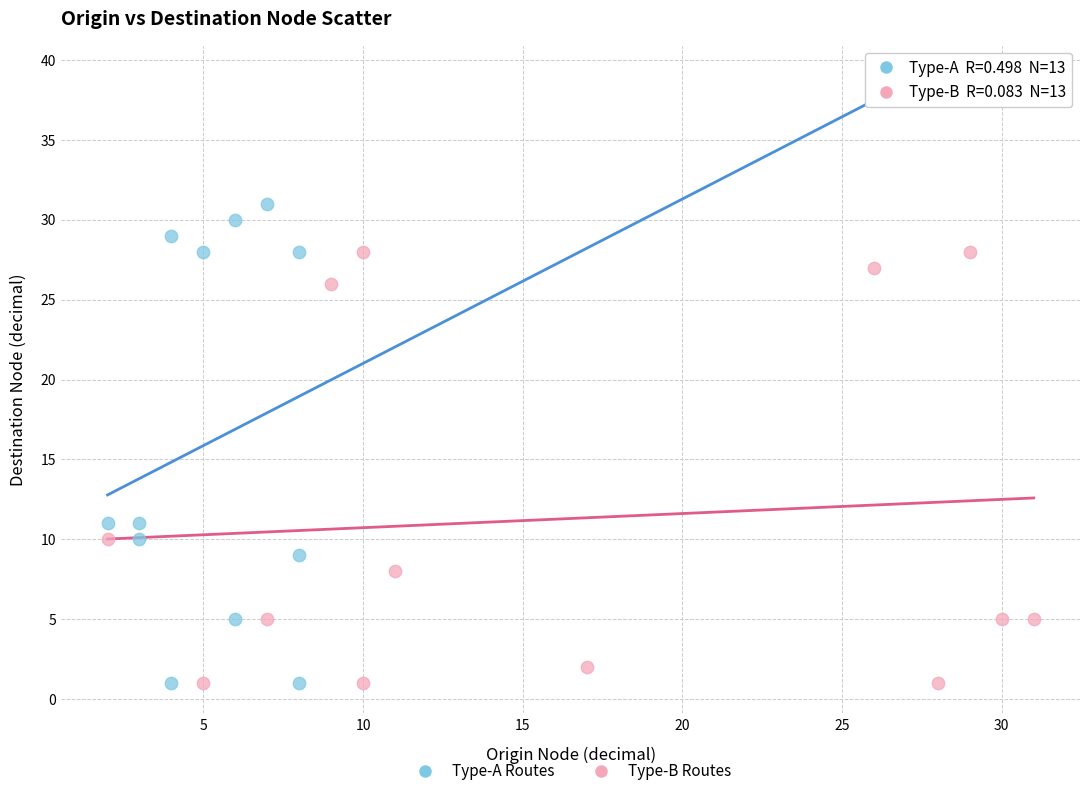

Which series reaches the maximum Y coordinate?

Type-A Routes